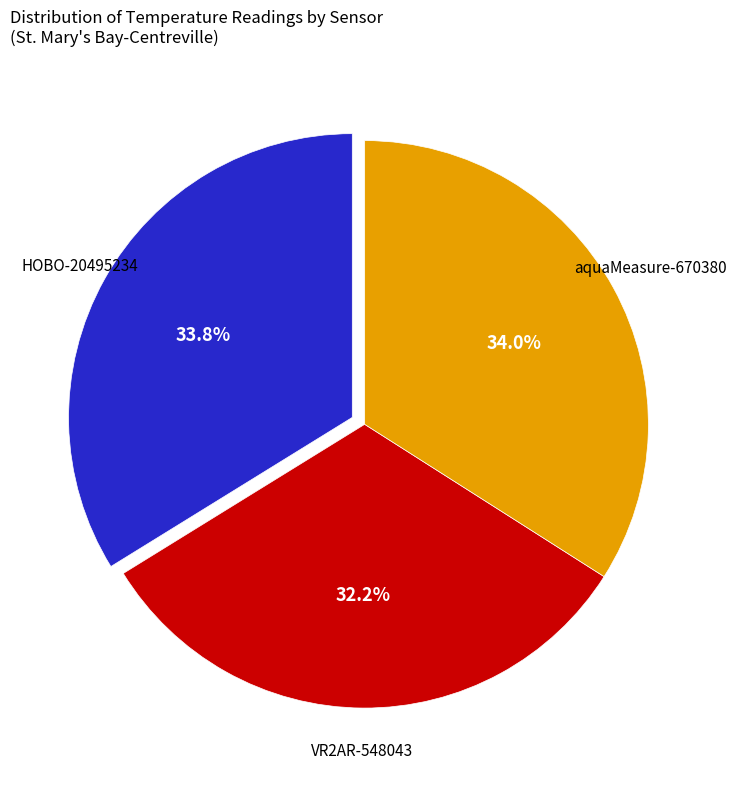

How many segments does this pie chart have?

3